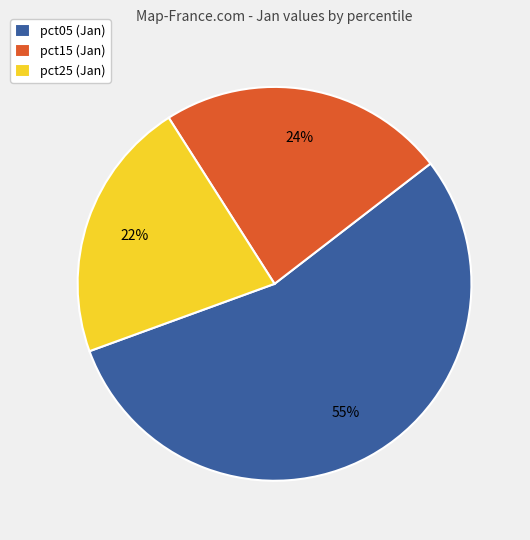

True or false: pct05 (Jan) accounts for 50% of the total.

False